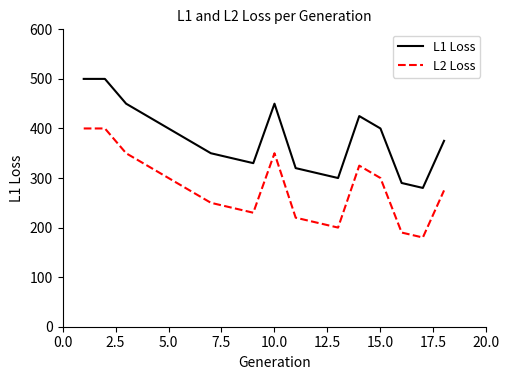

What is the sum of all L2 Loss values?

5020